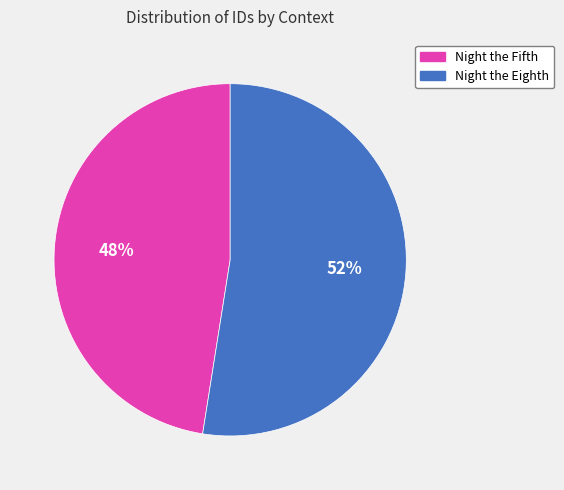

To the nearest percent, what percentage of the pie is Night the Eighth?

52%